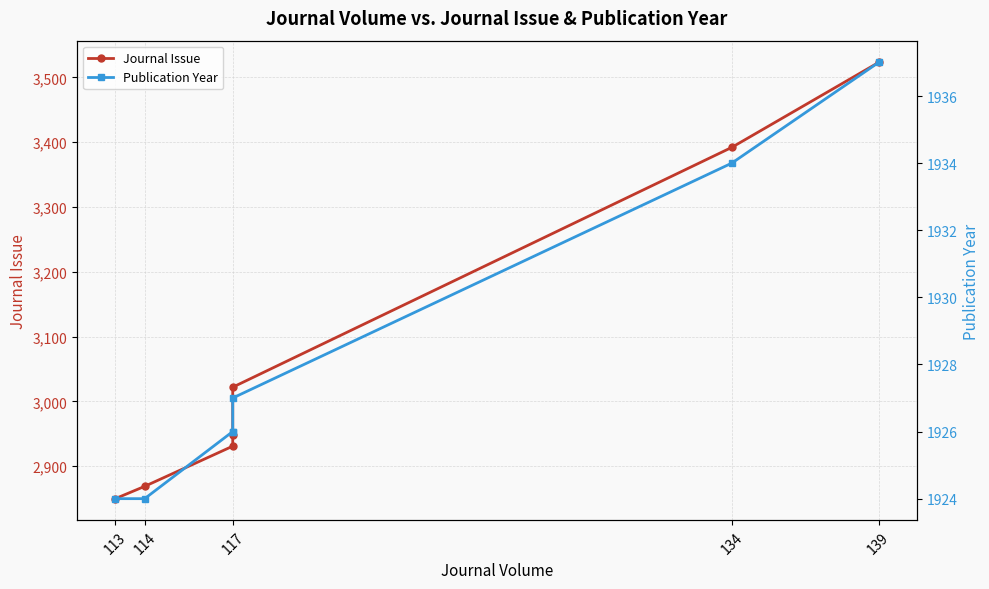

What is the greatest value displayed?

3523